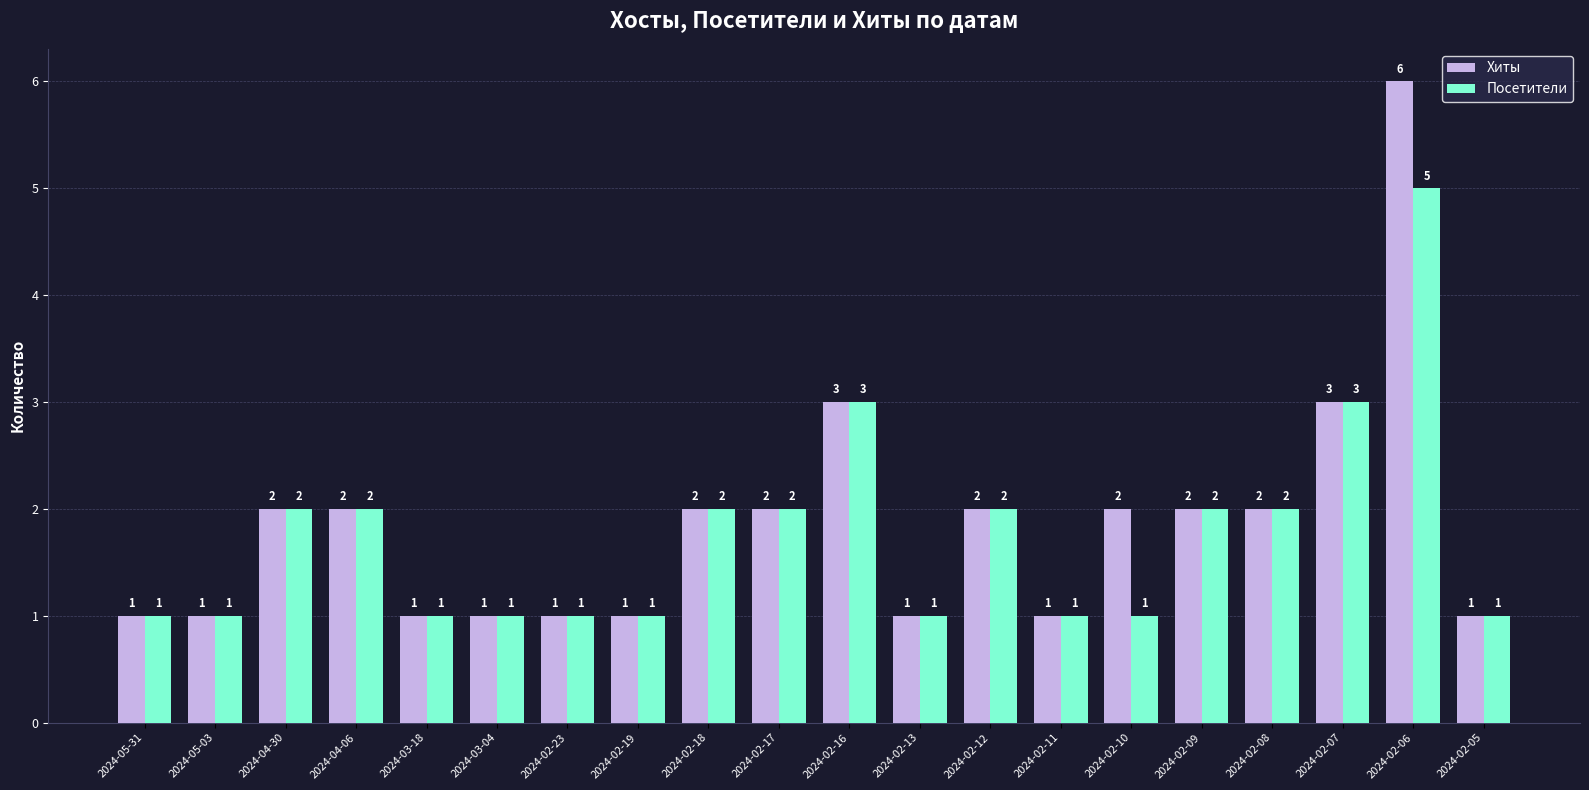

What is the value of the Посетители bar at the 16th from the left?

2